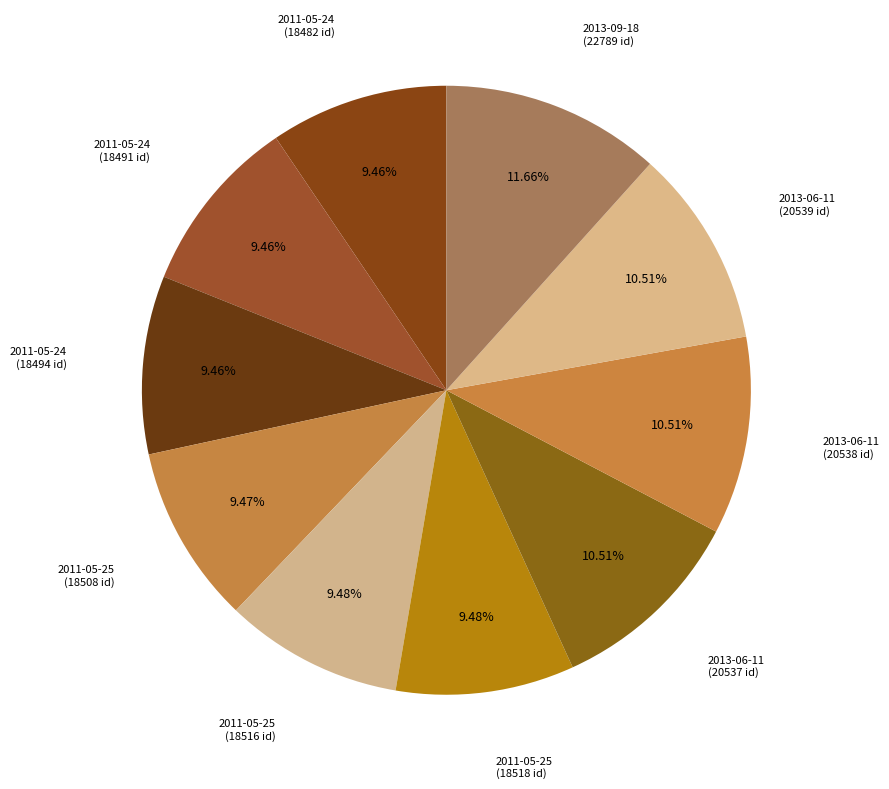

How many segments does this pie chart have?

10